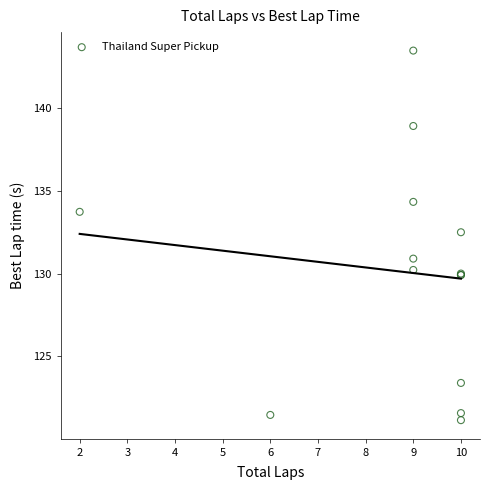

What Y value in the scatter plot is closest to 132?

132.5